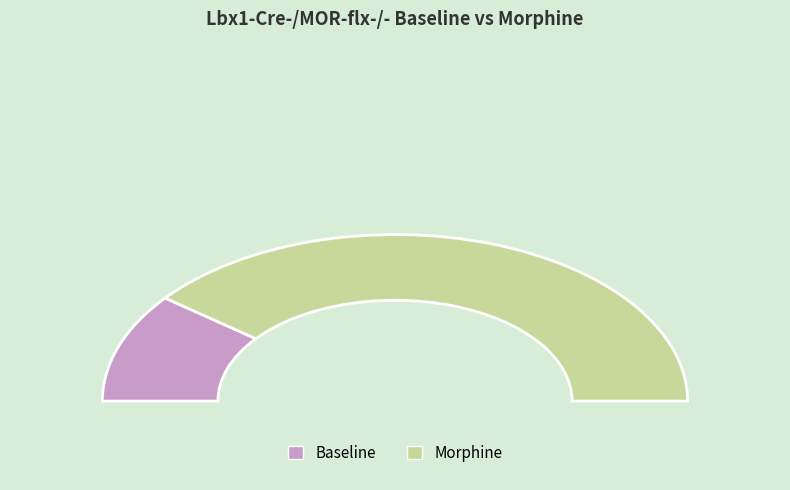

Rank the categories by value from highest to lowest.

Morphine, Baseline